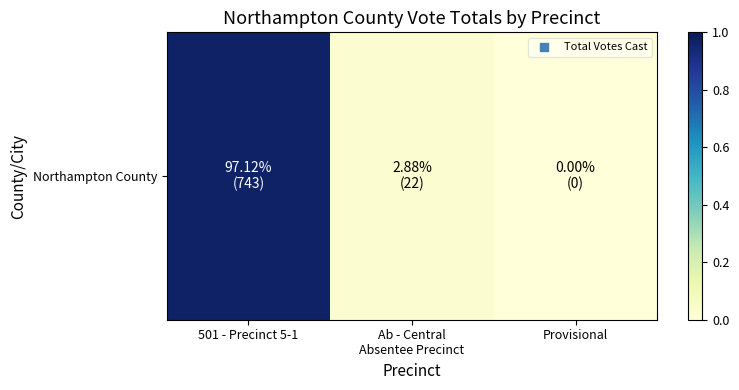

Count the number of data series in this chart.

1